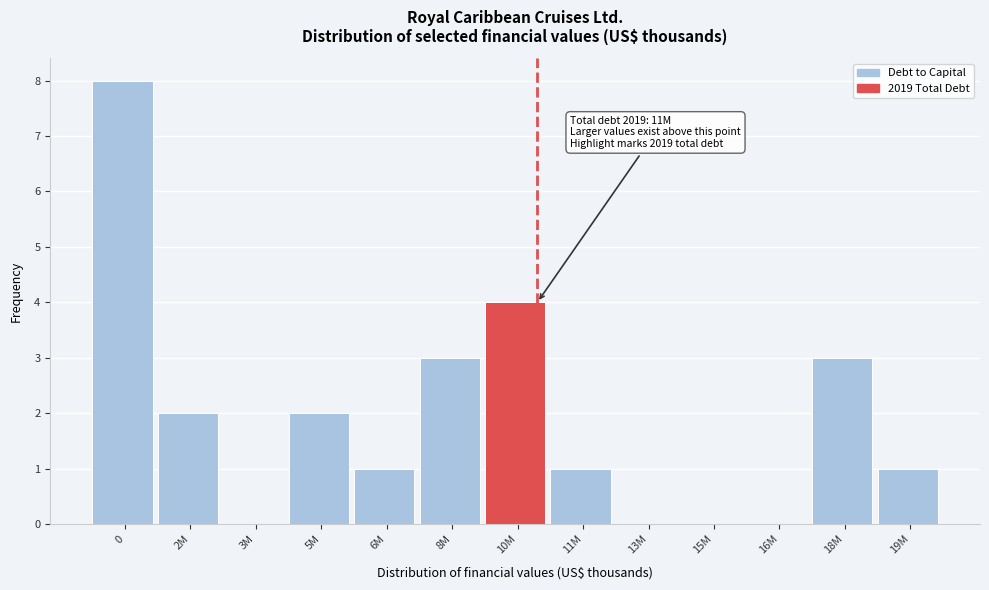

Reading left to right, list all the values displayed in this chart.

0=8	2M=2	3M=0	5M=2	6M=1	8M=3	10M=4	11M=1	13M=0	15M=0	16M=0	18M=3	19M=1